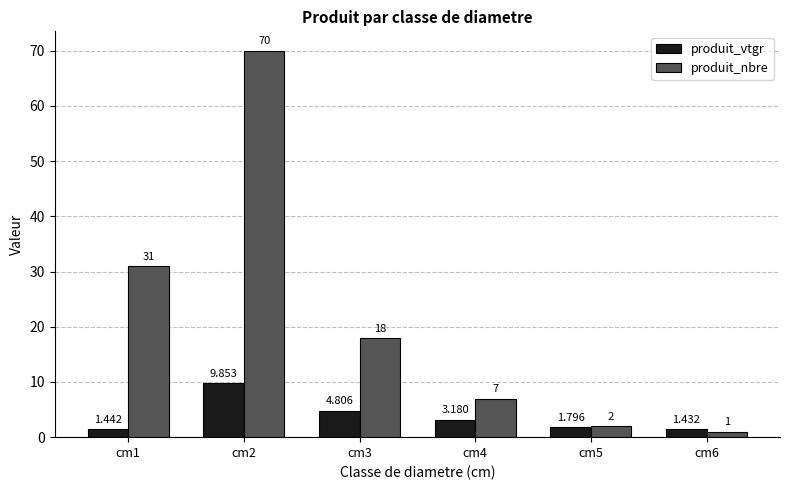

How many groups of bars are there?

6